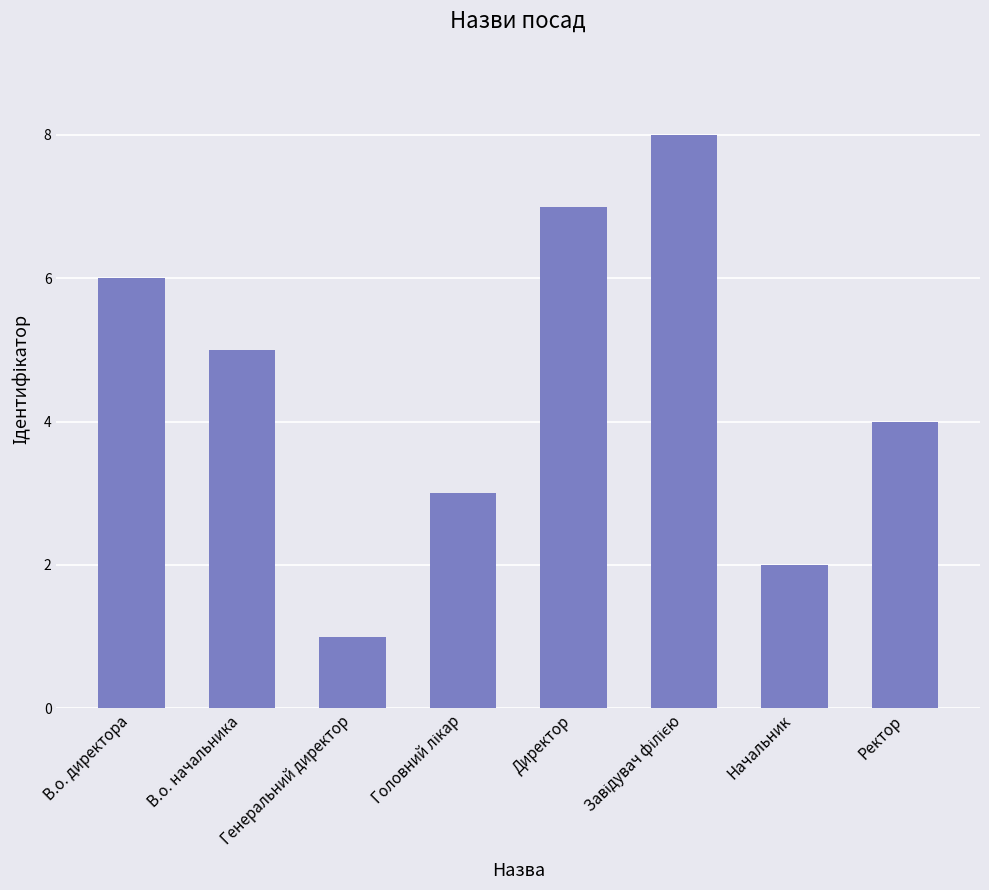

What is the label of the 6th bar from the right?

Генеральний директор